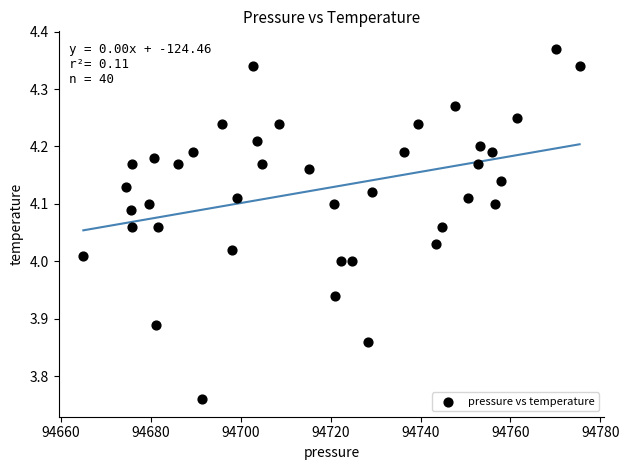

What is the range of Y values (max minus min)?

0.6